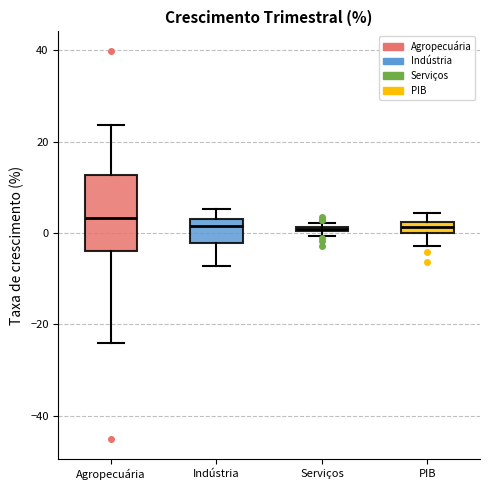

Where does the median line of the box for Indústria sit on the y-axis? The values are not printed on the chart, so give them approximately, as read against the axis.

2